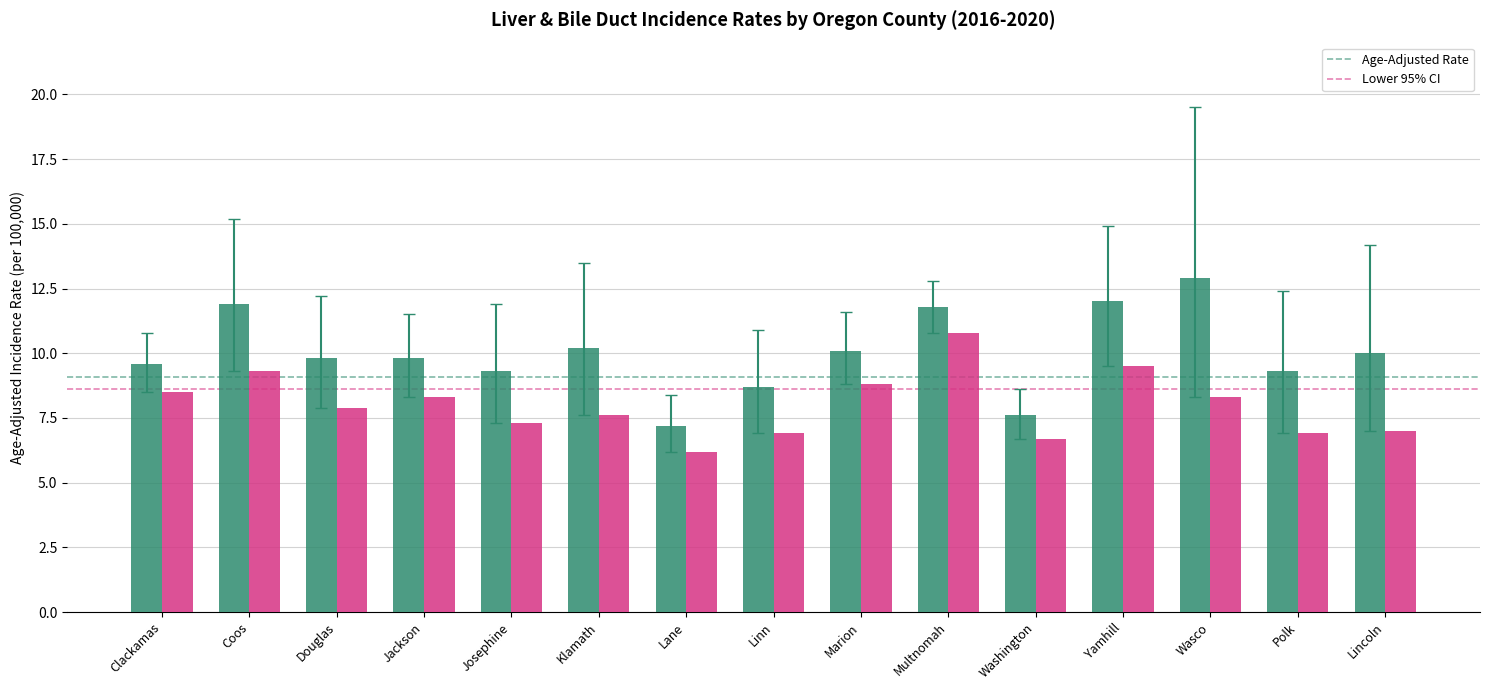

At which label does Age-Adjusted Rate first exceed 9?

Clackamas